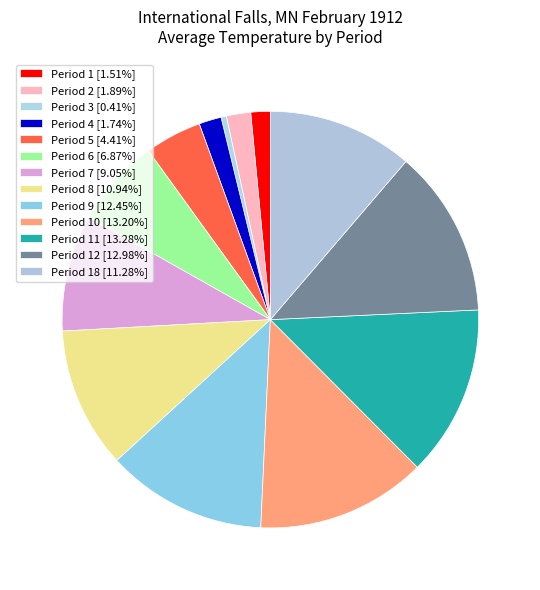

Count the number of slices in the pie.

13